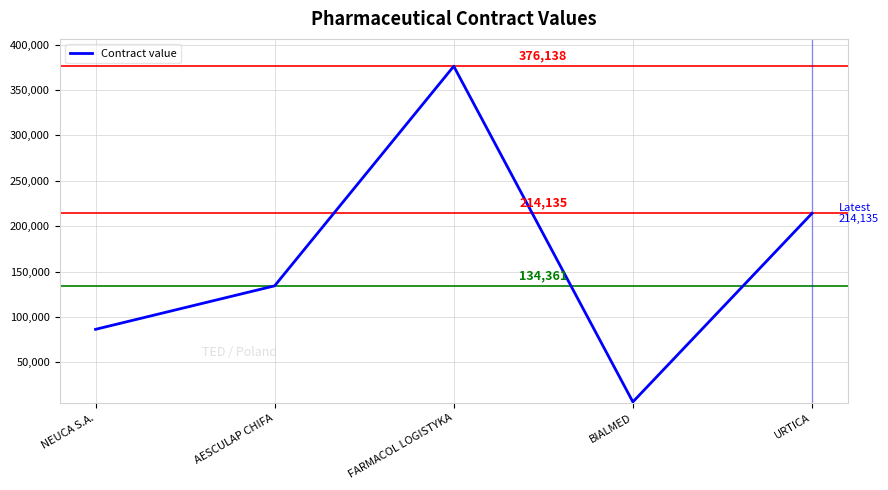

How many values are below 134361?

2